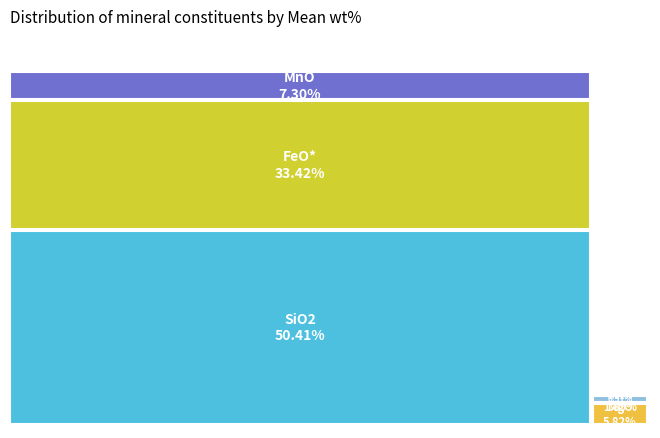

Which category has the smallest portion of the pie?

K2O